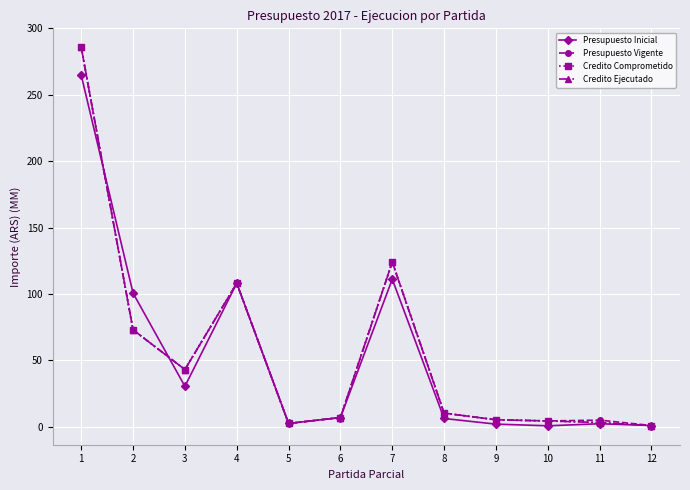

What is the value of the Presupuesto Inicial point at the 6th from the left?

6.9